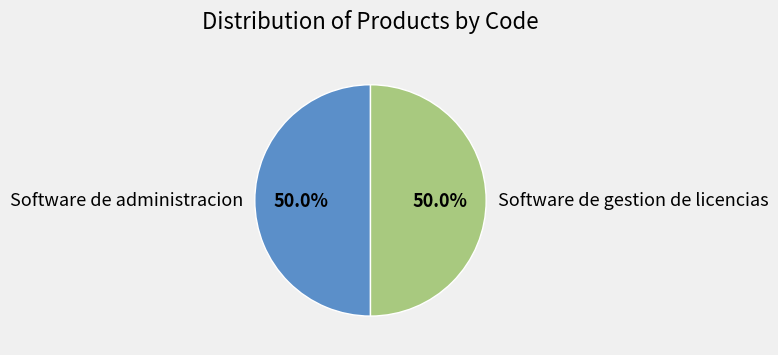

To the nearest percent, what percentage of the pie is Software de administracion?

50%